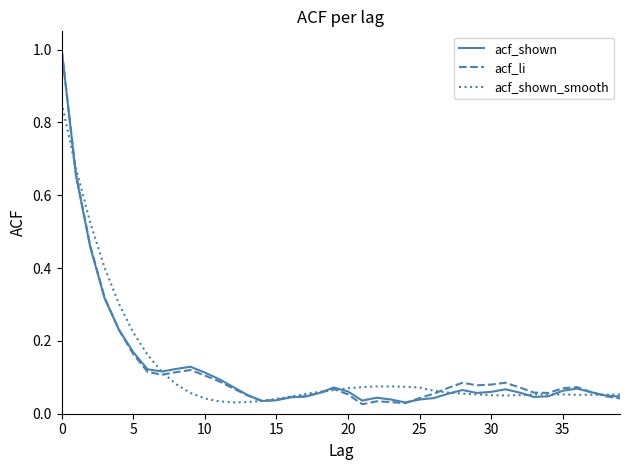

What is the greatest value displayed?

1.0